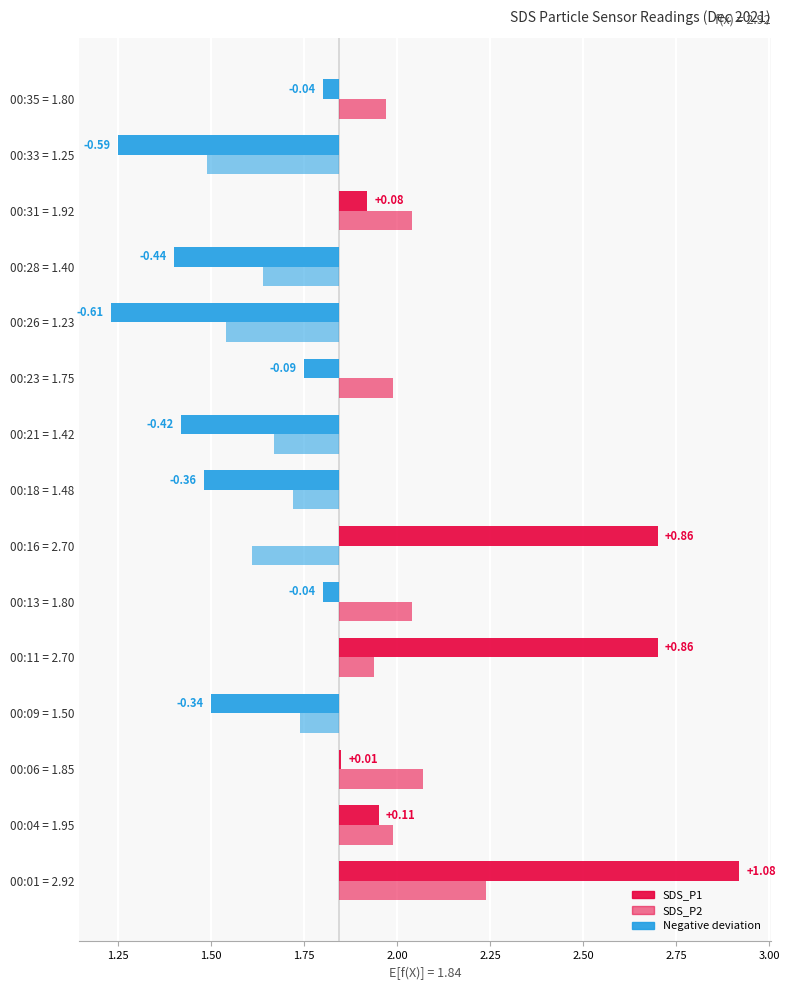

What is the average value of the SDS_P1 series?

1.8